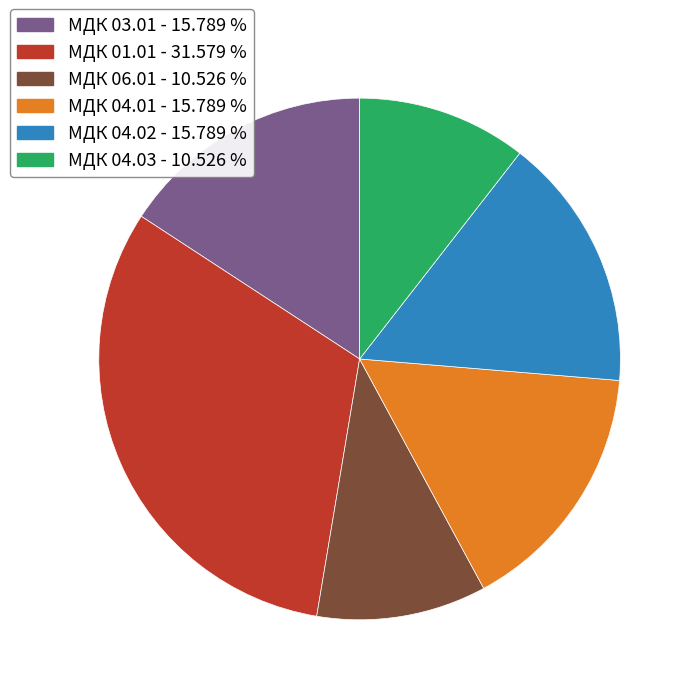

What is the ratio of the value at МДК 04.02 to the value at МДК 04.01?

1.0